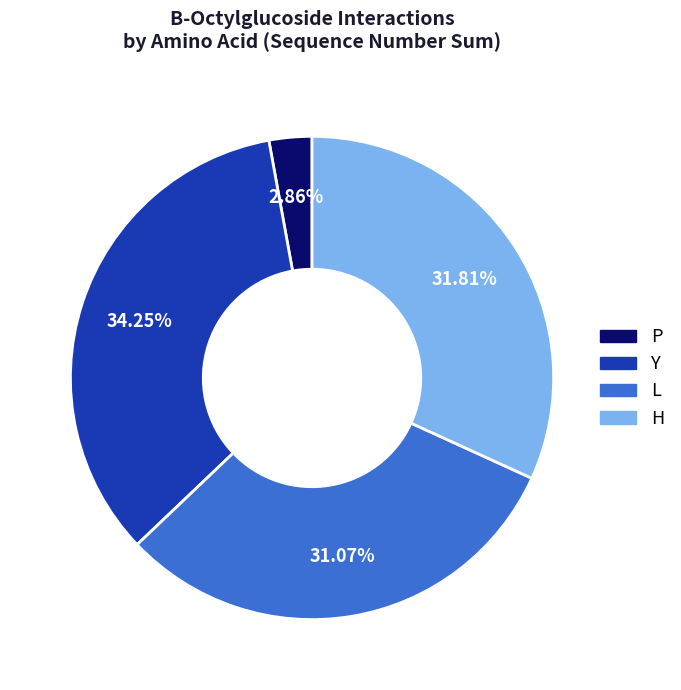

Does any single category account for the majority?

No